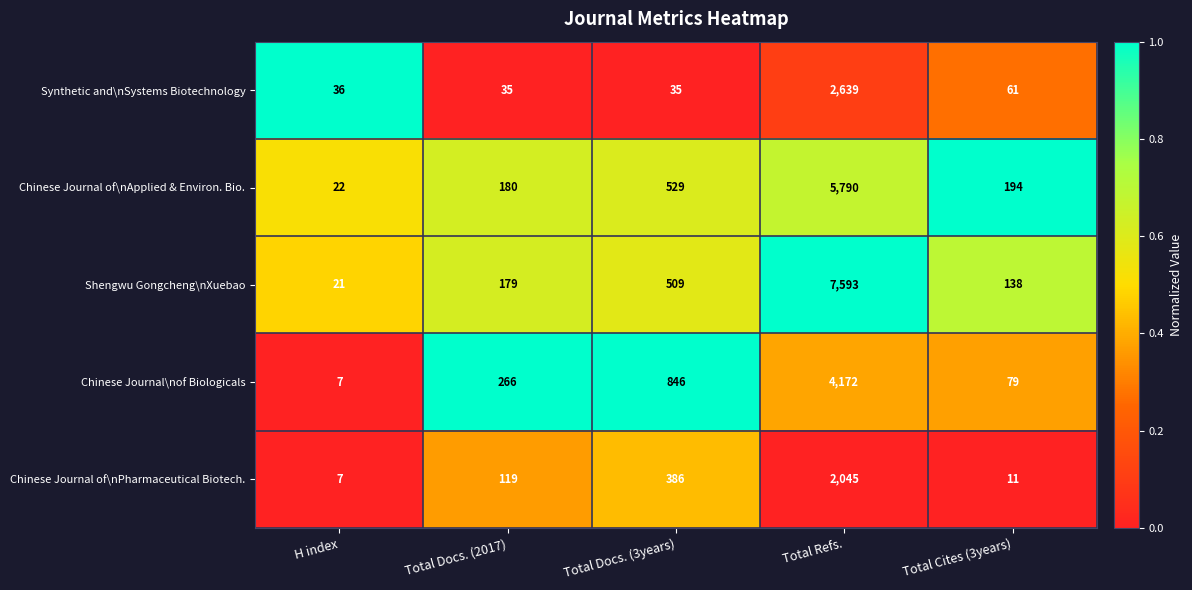

At which category does the chart reach its peak across all series?

Total Refs.